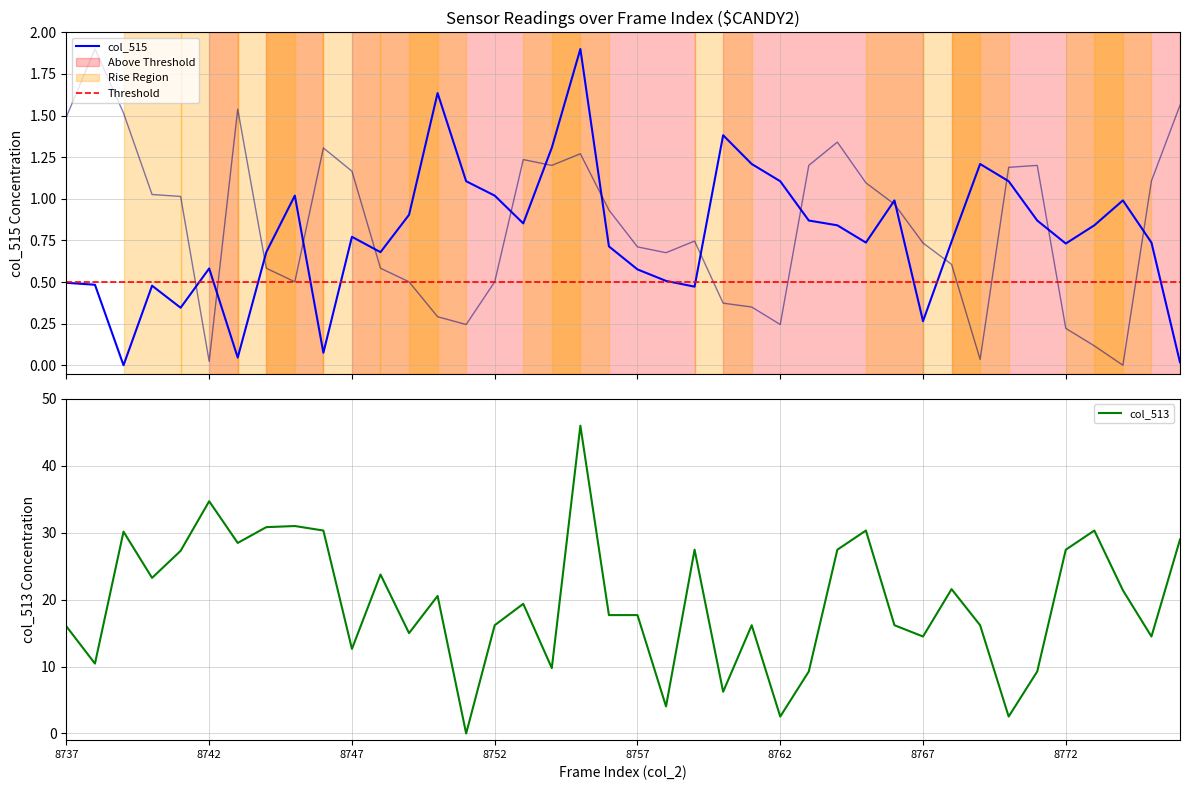

Between 8739 and 8740, which series saw the biggest shift?

col_513